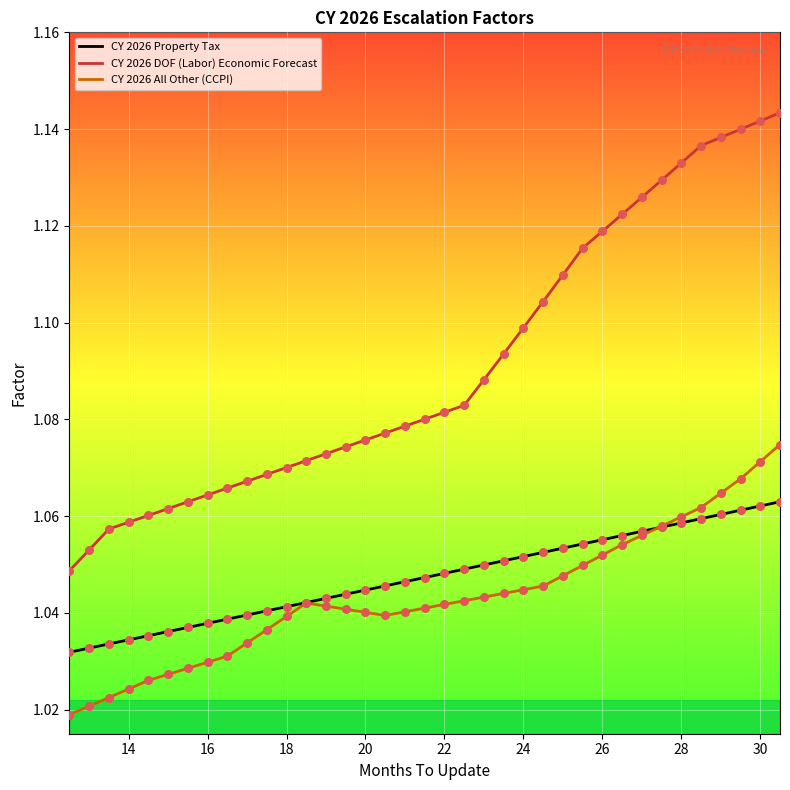

Which series has the largest range (max minus min)?

CY 2026 DOF (Labor) Economic Forecast